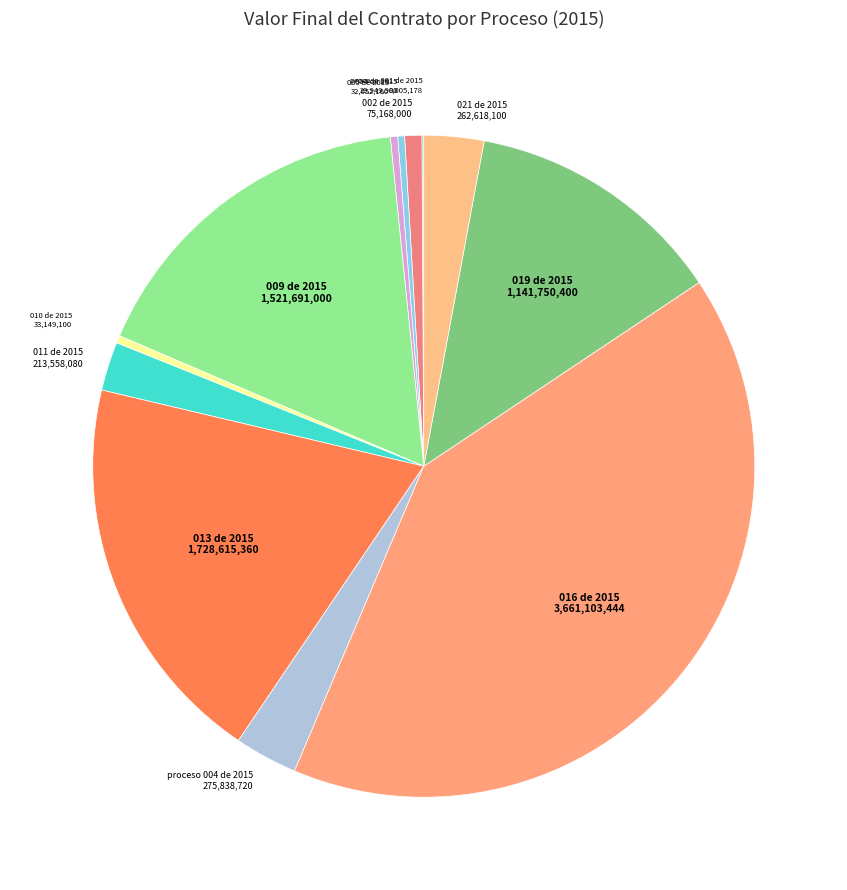

Rank the categories by value from highest to lowest.

016 de 2015, 013 de 2015, 009 de 2015, 019 de 2015, proceso 004 de 2015, 021 de 2015, 011 de 2015, 002 de 2015, 010 de 2015, 005 de 2015, 004 de 2015, proceso 001 de 2015